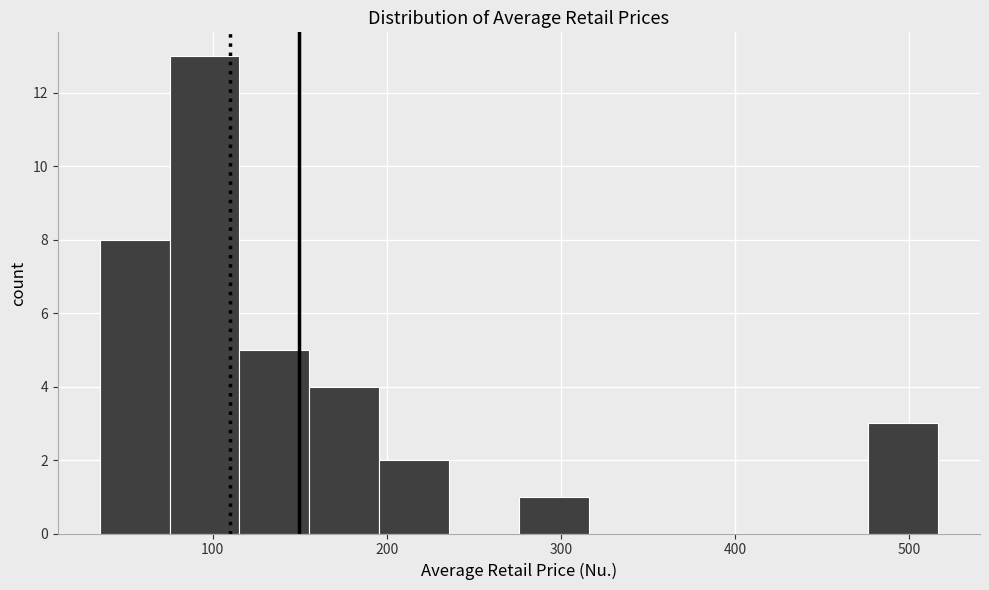

Reading left to right, transcribe this chart: for each bar, give the range it covers on the x-axis and its height. Neither the bar edges nor the heights are printed on the chart, so give them approximately, as read against the axes.

40 to 80: 8
80 to 120: 13
120 to 160: 5
160 to 200: 4
200 to 240: 2
240 to 280: 0
280 to 320: 1
320 to 360: 0
360 to 400: 0
400 to 440: 0
440 to 480: 0
480 to 520: 3